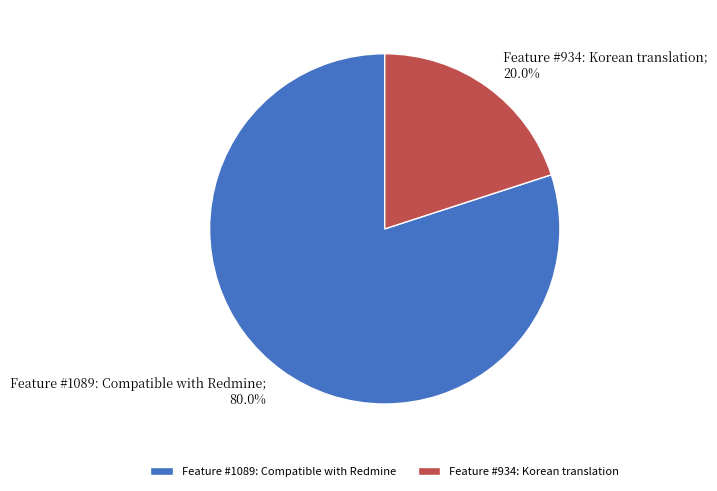

Which has a higher value, Feature #1089: Compatible with Redmine or Feature #934: Korean translation?

Feature #1089: Compatible with Redmine